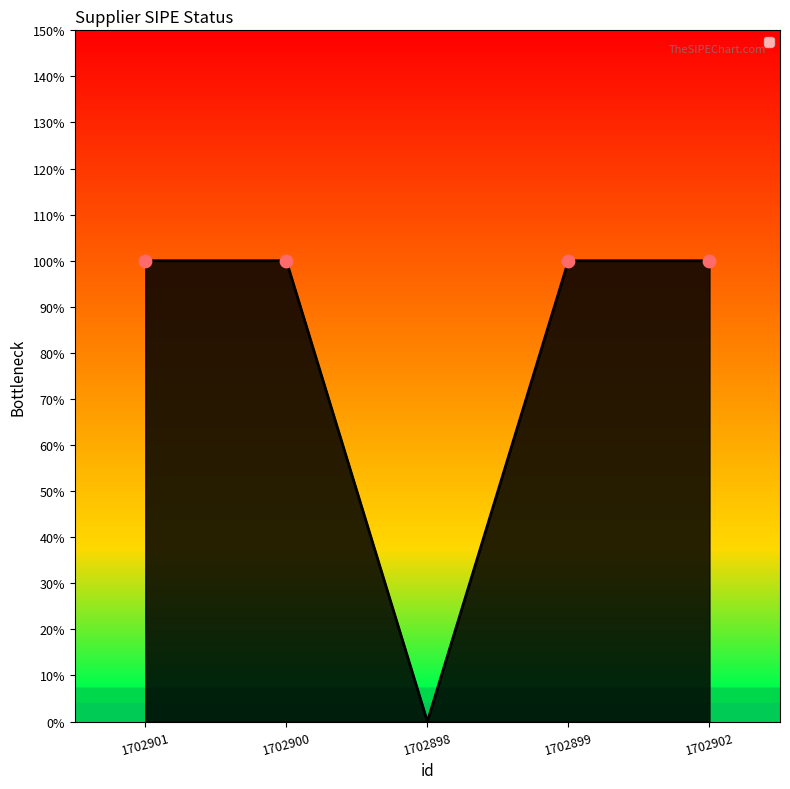

Which has a higher value, 1702901 or 1702898?

1702901